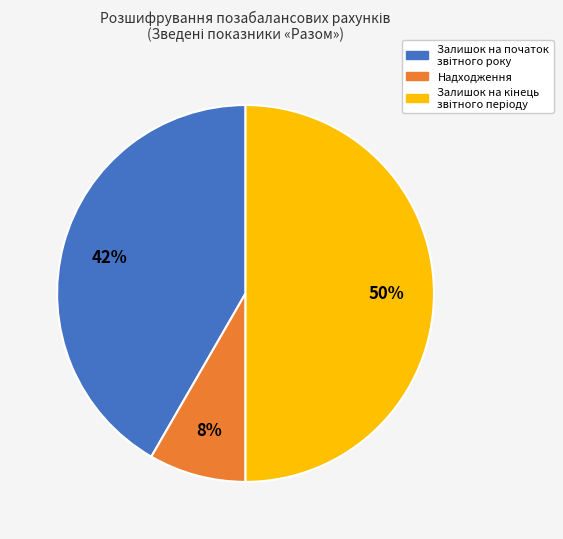

To the nearest percent, what is the difference between the largest and smallest slice percentages?

42%